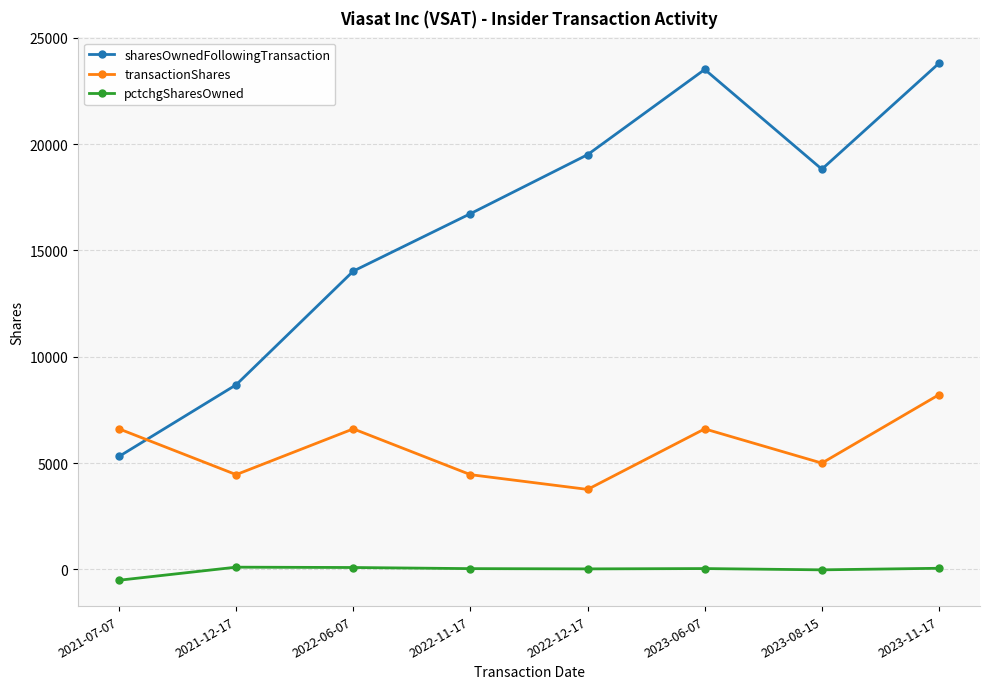

Count the number of data series in this chart.

3